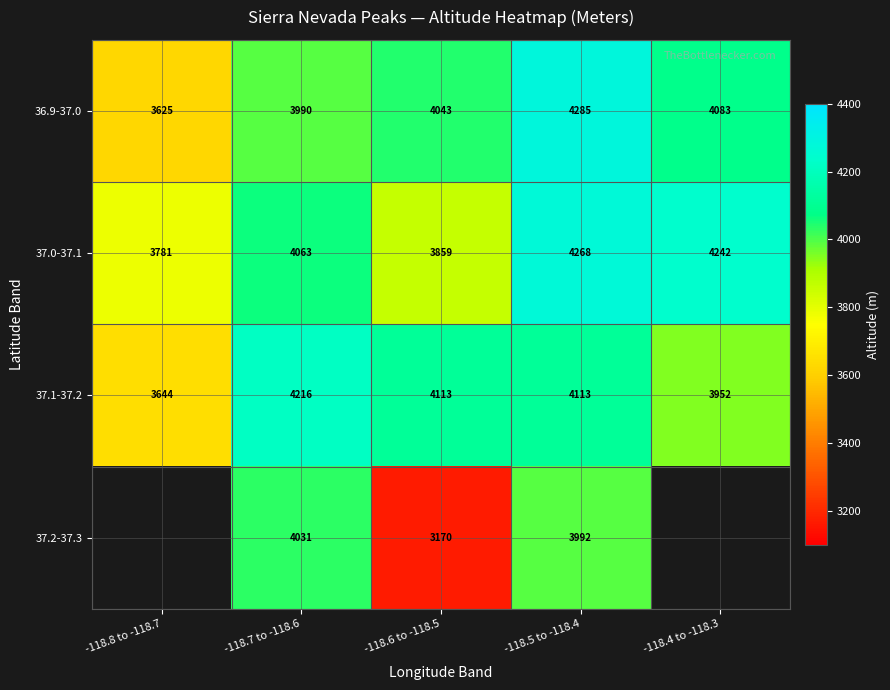

How many data points in 37.0-37.1 are less than 4063?

2